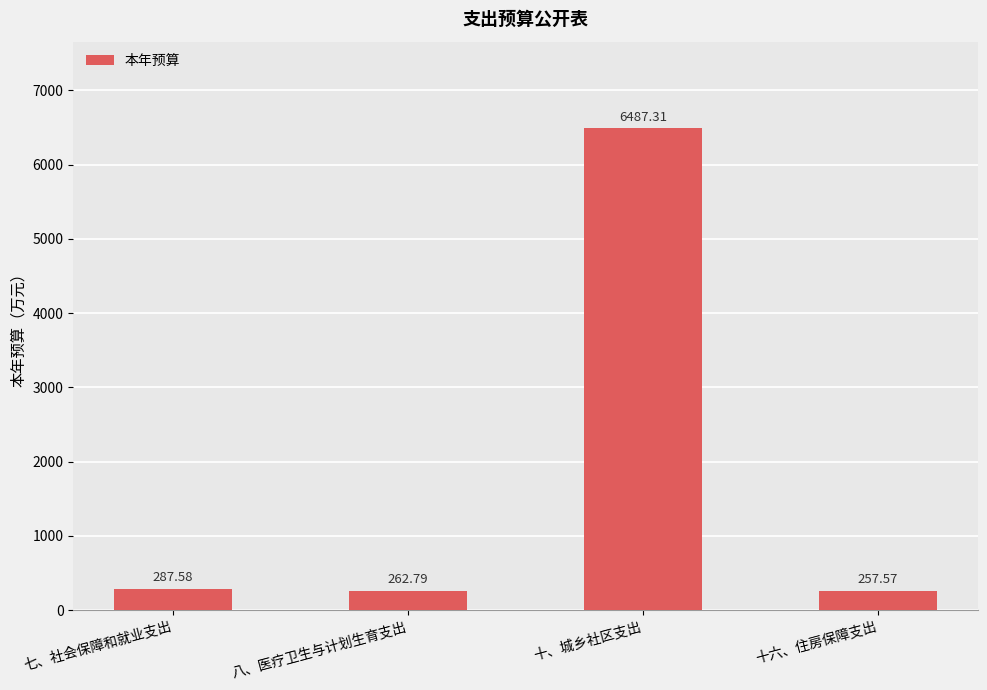

List the labels in order of value, largest first.

十、城乡社区支出, 七、社会保障和就业支出, 八、医疗卫生与计划生育支出, 十六、住房保障支出